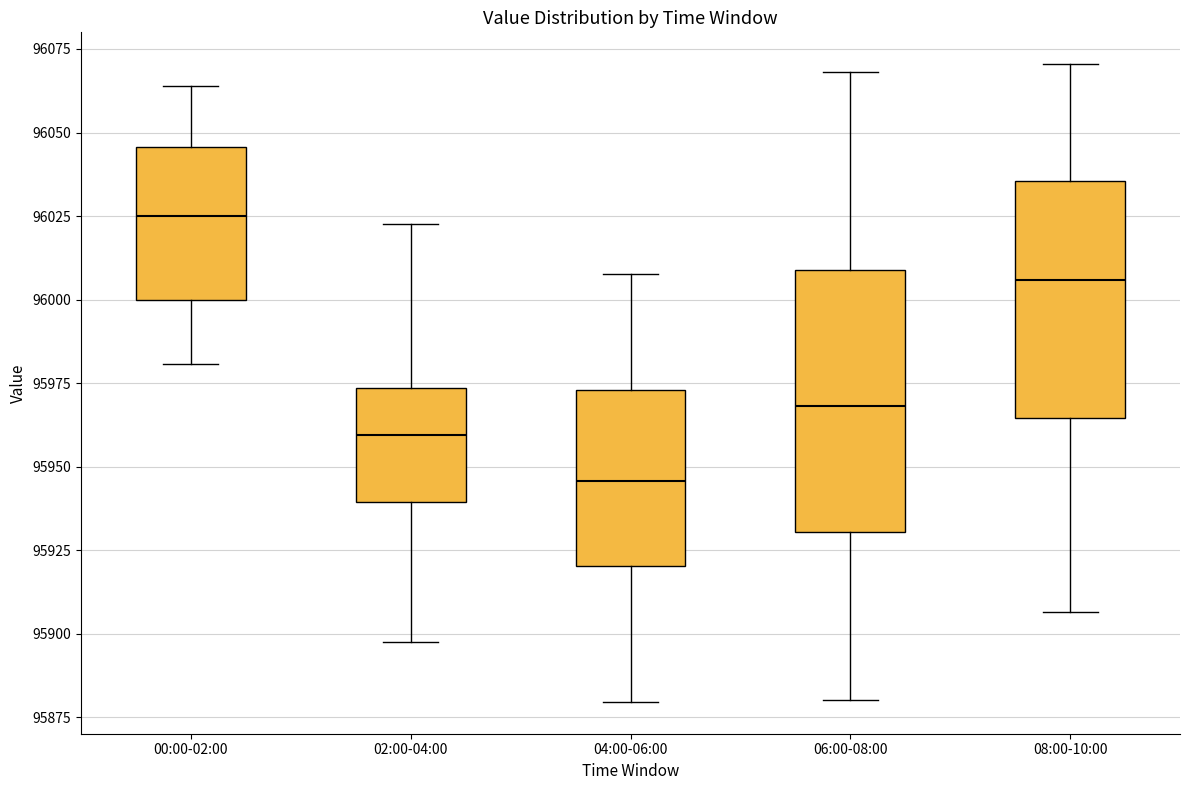

Reading left to right, read every box against the y-axis: the position of its median line, the range the box covers, and the ends of its whiskers. The values are not printed on the chart, so give them approximately, as read against the axis.

00:00-02:00: median 96025, box 96000 to 96045, whiskers 95980 to 96065
02:00-04:00: median 95960, box 95940 to 95975, whiskers 95900 to 96025
04:00-06:00: median 95945, box 95920 to 95975, whiskers 95880 to 96010
06:00-08:00: median 95970, box 95930 to 96010, whiskers 95880 to 96070
08:00-10:00: median 96005, box 95965 to 96035, whiskers 95905 to 96070